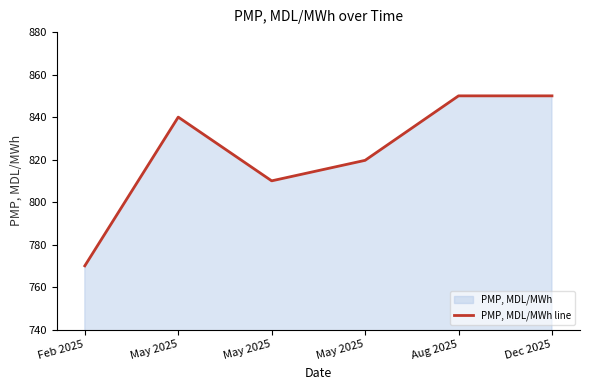

Reading left to right, extract all data points from this chart.

Feb 2025=770.0	May 2025=840.0	May 2025=810.0	May 2025=819.6	Aug 2025=850.0	Dec 2025=850.0